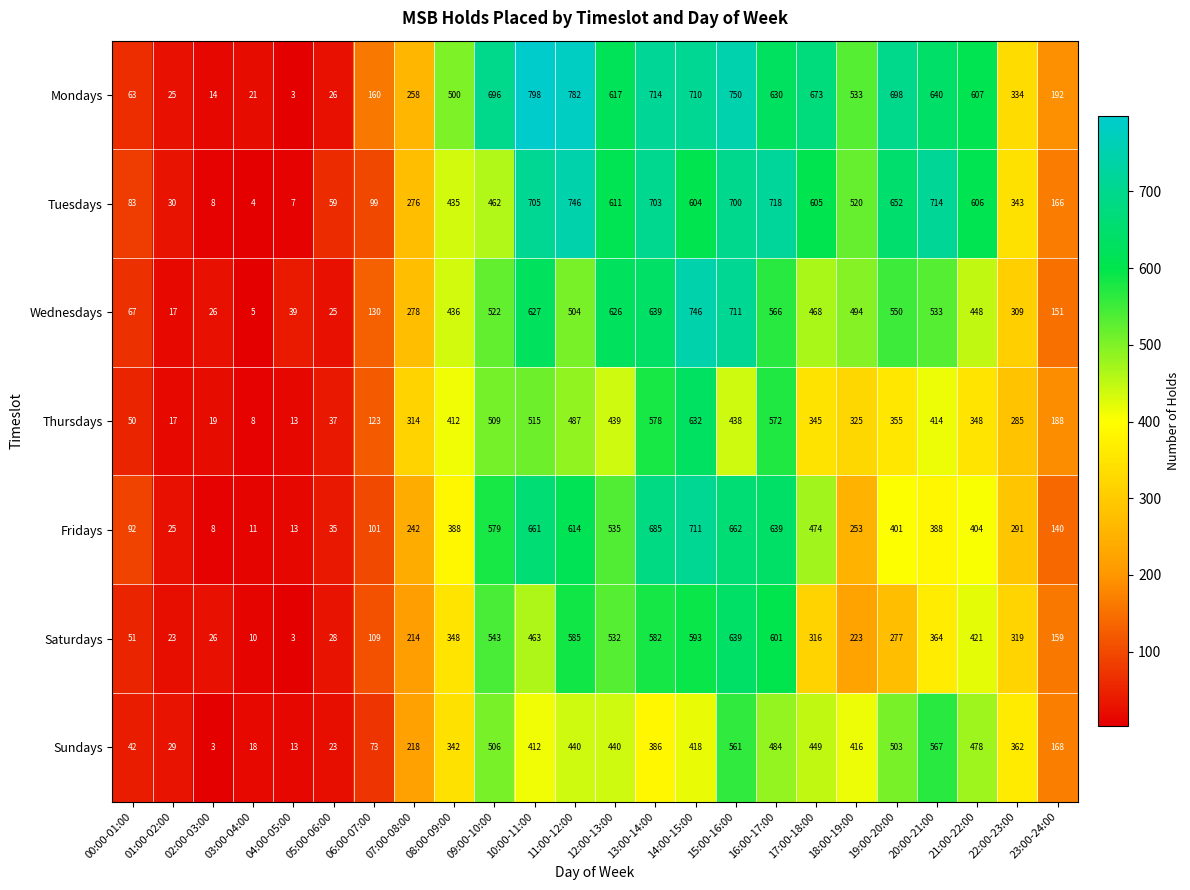

The Fridays series shows 931 at 11:00-12:00. True or false?

False